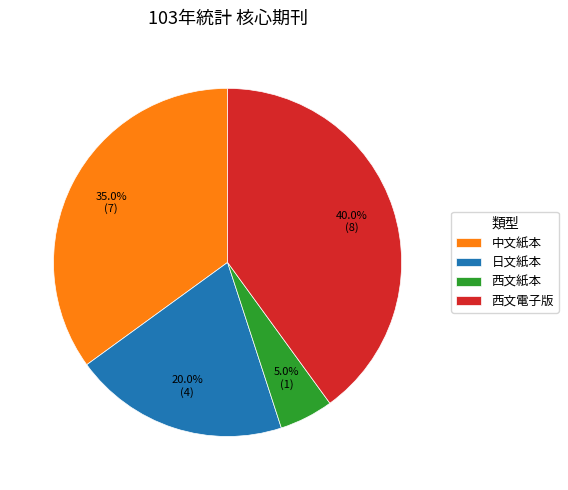

What percentage is NOT represented by 日文紙本?

80.0%